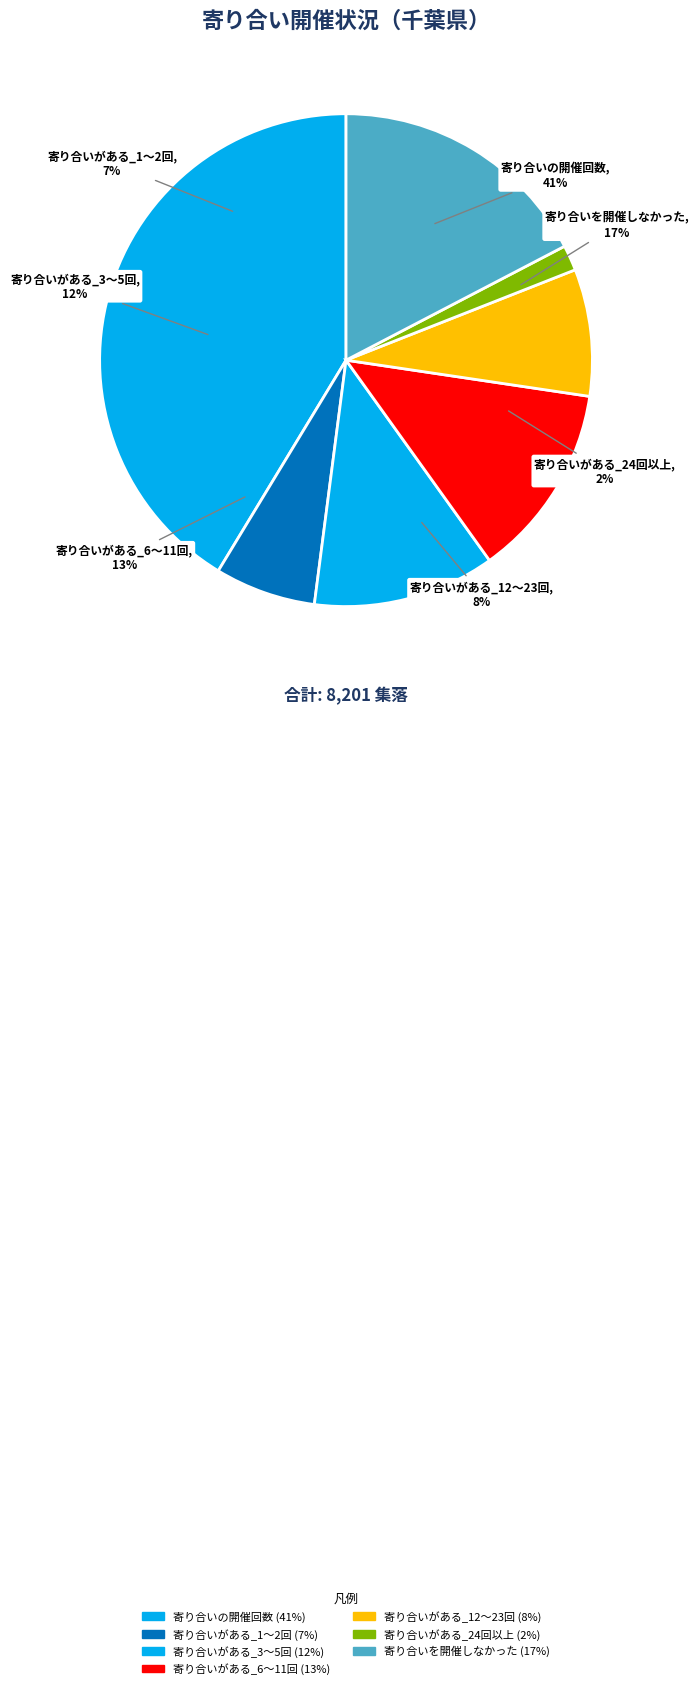

Combined, what portion of the pie is 寄り合いがある_6～11回 and 寄り合いがある_12～23回?

21.1%